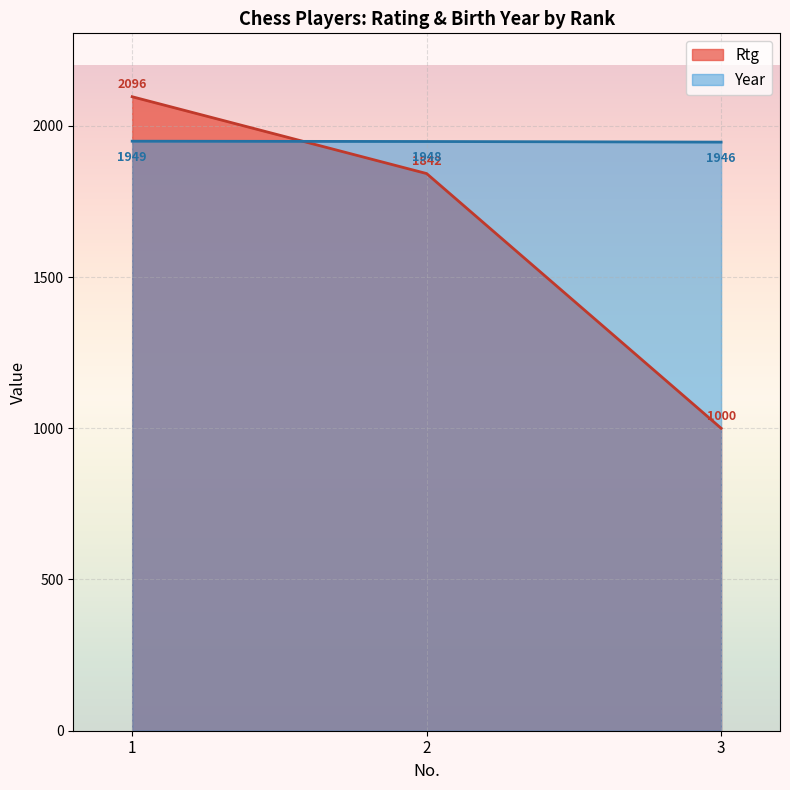

What is the difference between the maximum and minimum values in the Rtg series?

1096